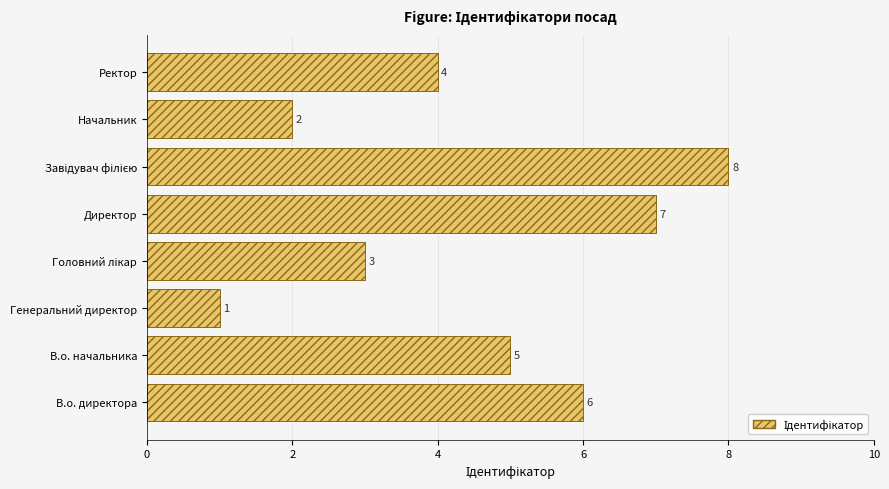

Reading bottom to top, transcribe all the data shown in this chart.

6	5	1	3	7	8	2	4